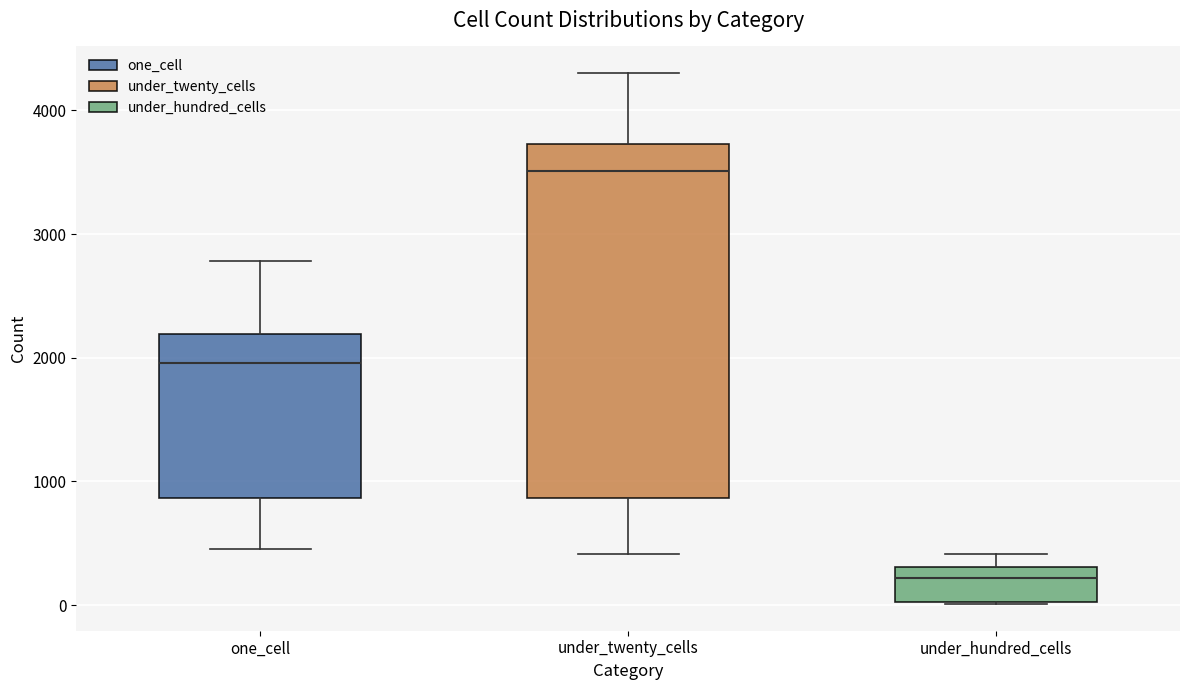

Which box's median line is the highest?

under_twenty_cells